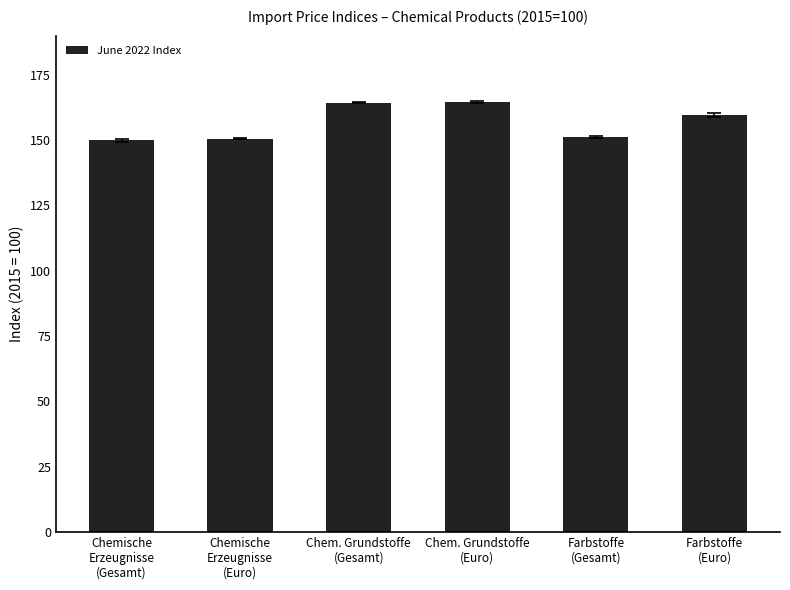

What is the value of the 5th bar from the left?

151.2